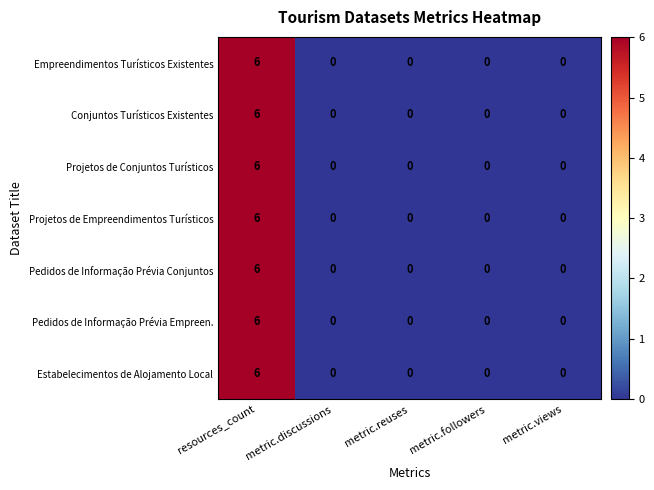

What is the difference between the maximum and minimum values in the Estabelecimentos de Alojamento Local series?

6